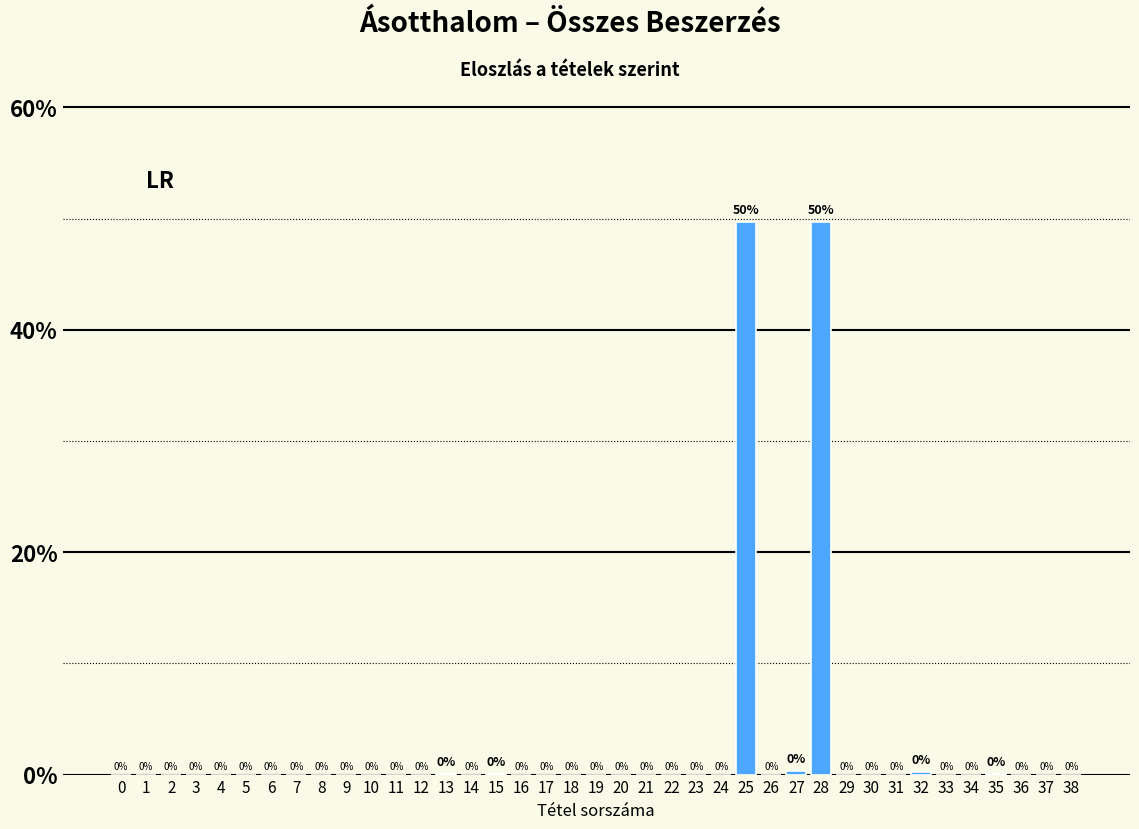

The value at 3 is 16.9. True or false?

False